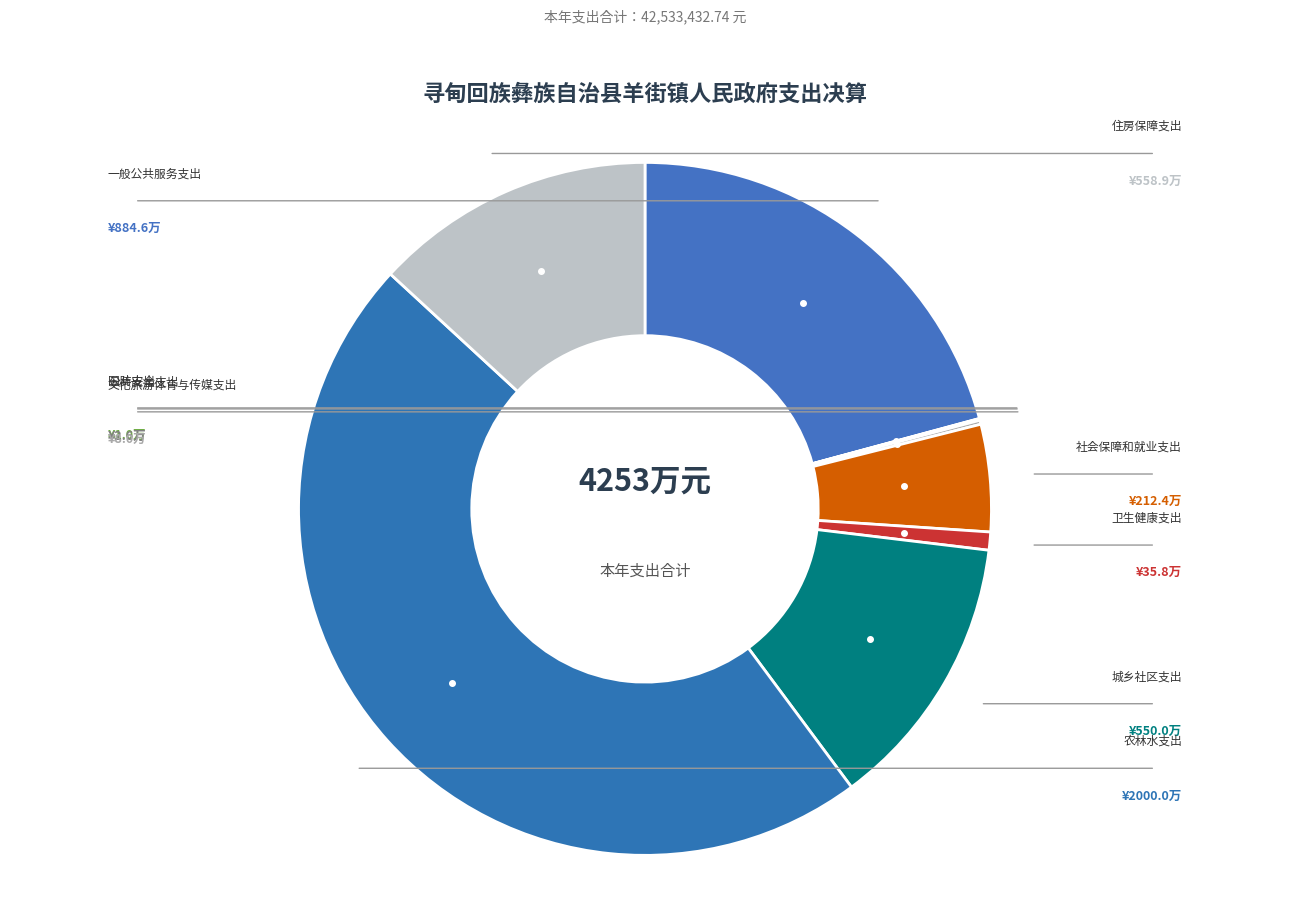

What is the change in value from 卫生健康支出 to 农林水支出?

+19642000.0